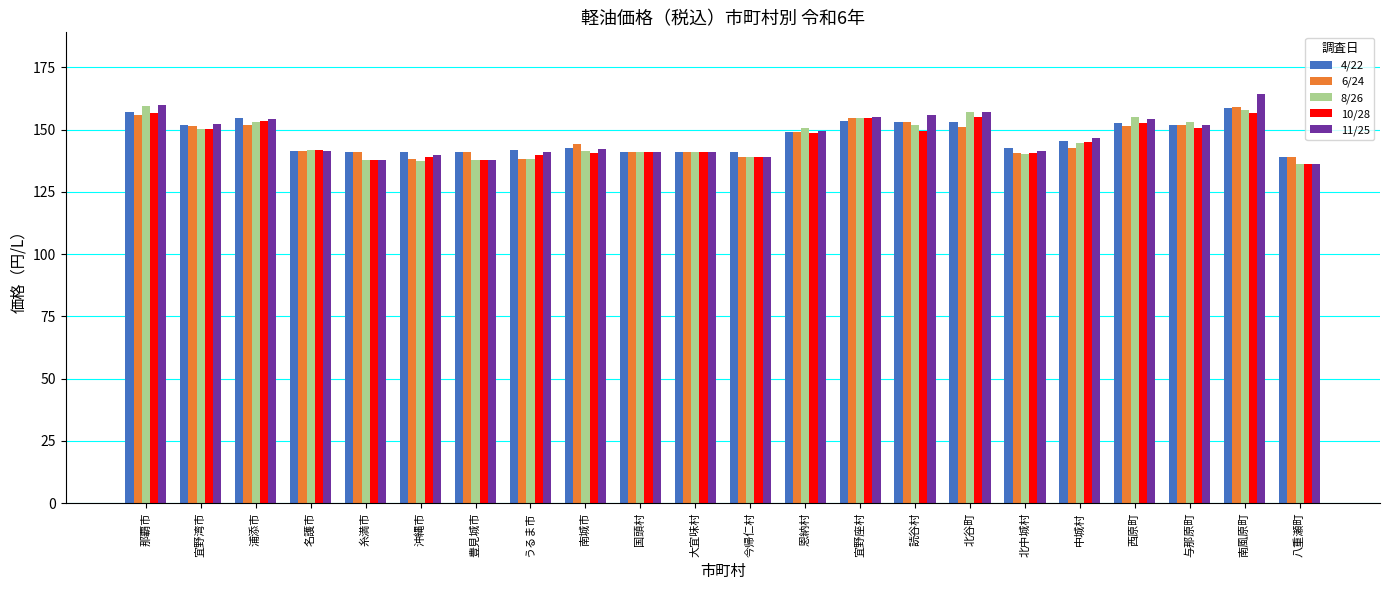

What is the label of the 5th bar from the right?

中城村